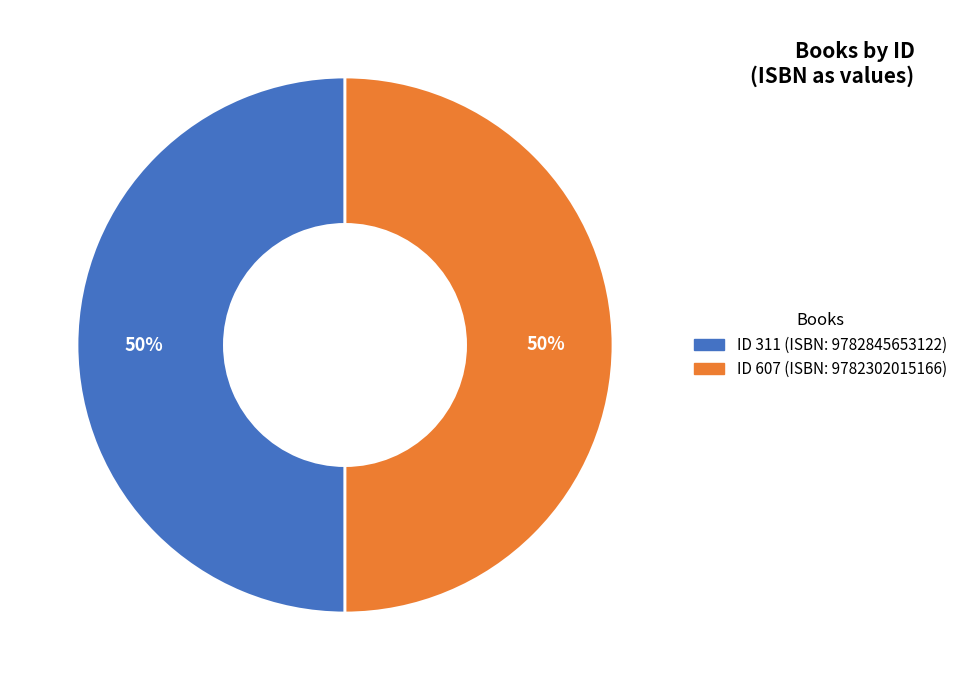

Count the number of slices in the pie.

2